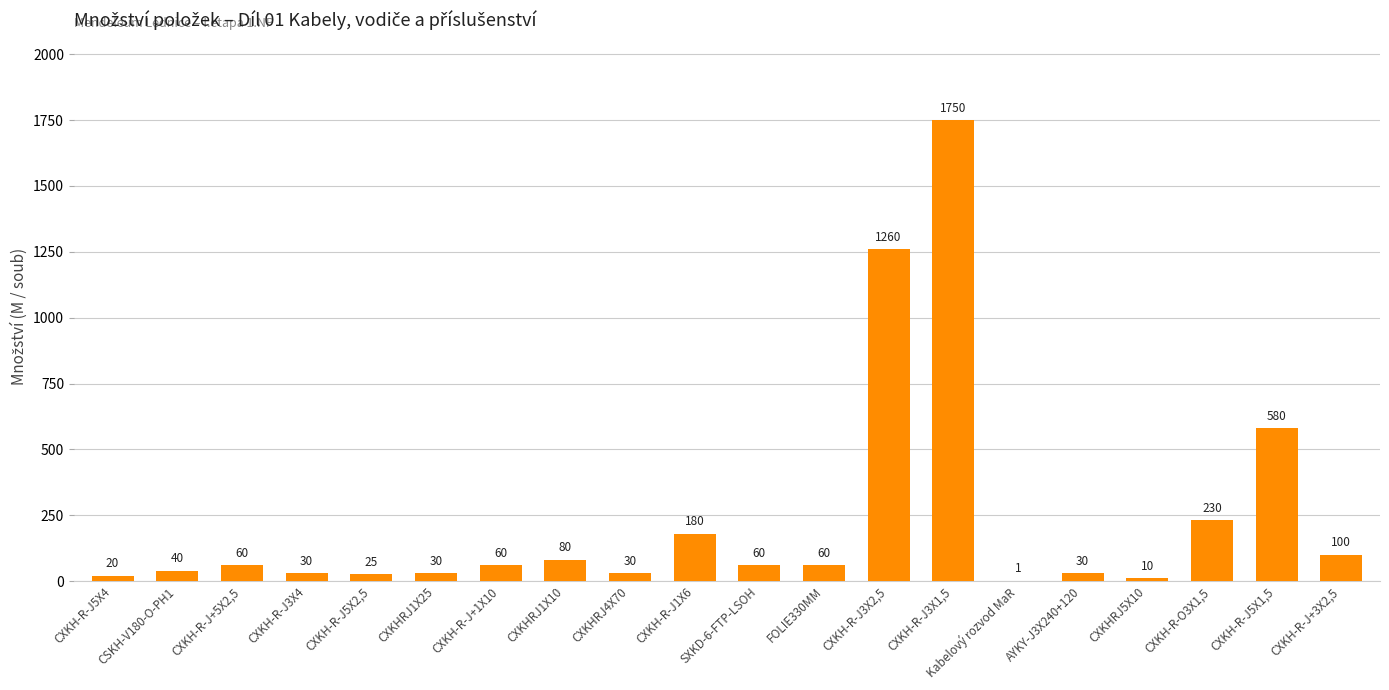

What is the average value?

232